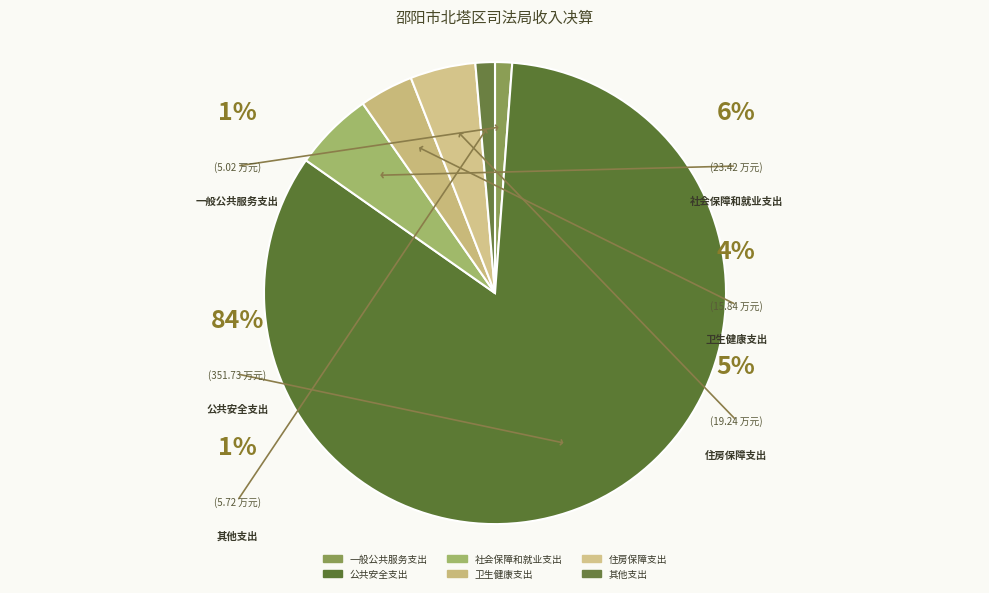

Which slice is the largest?

公共安全支出